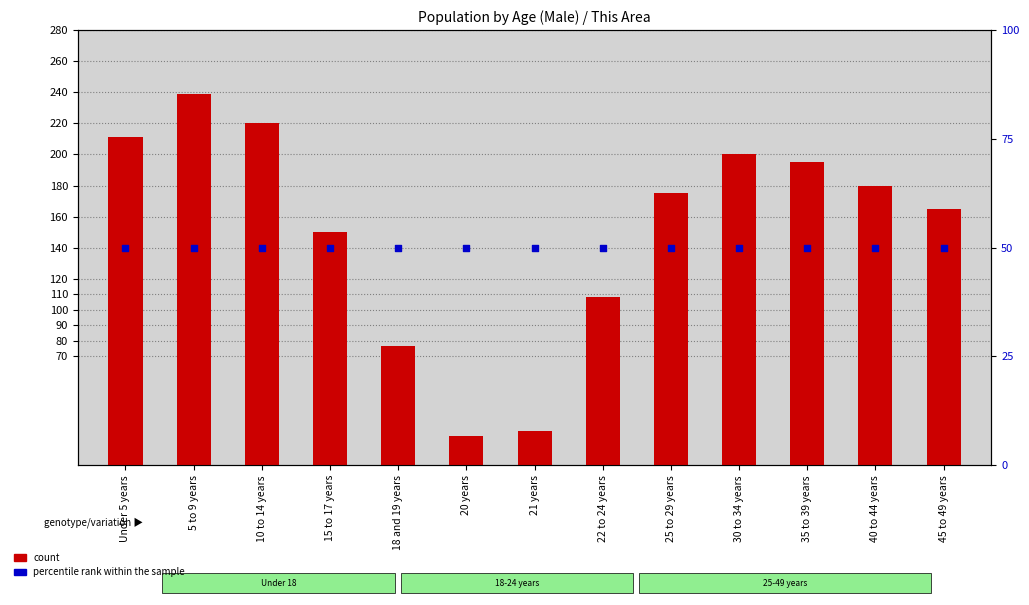

What is the total value across all series at 40 to 44 years?

230